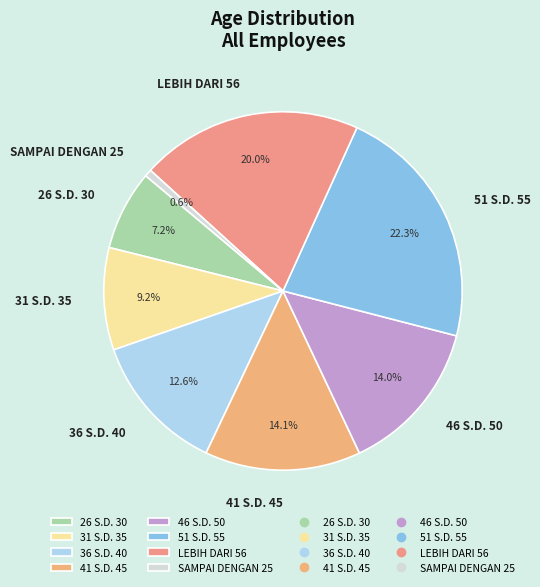

To the nearest percent, what is the combined percentage of 41 S.D. 45 and LEBIH DARI 56?

34%